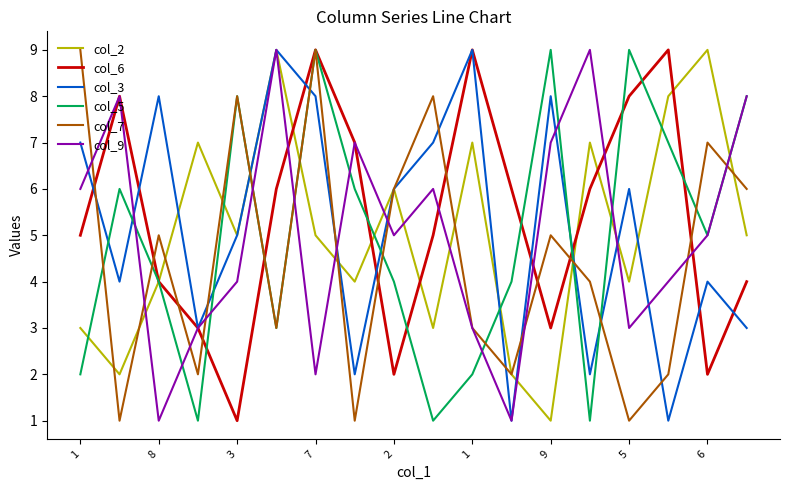

How many col_5 values are between 2 and 8?

12